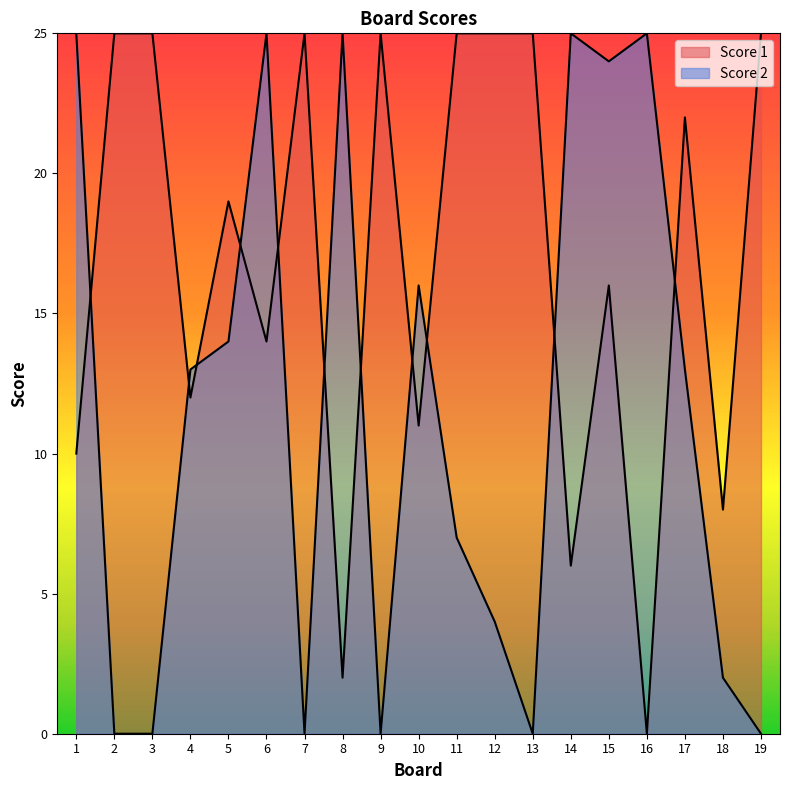

Which series has the largest total across all categories?

Score 1